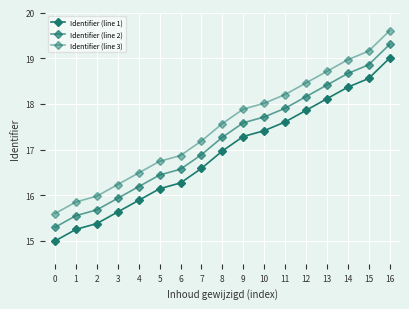

How many values in the Identifier (line 3) series are below 17?

7